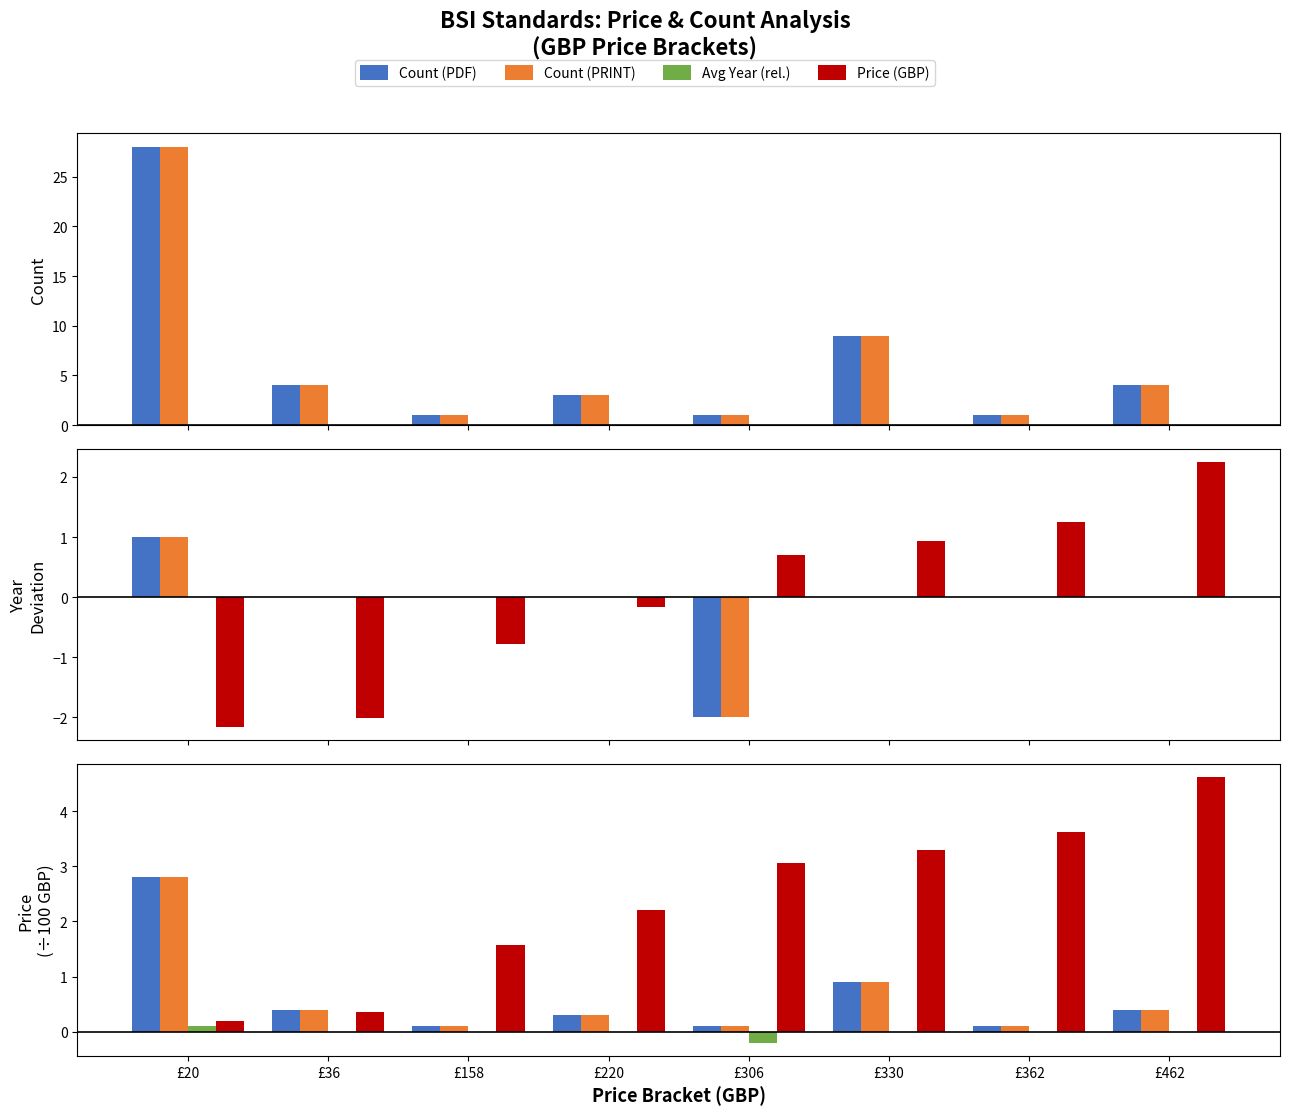

Between £158 and £220, which series saw the biggest shift?

Price (GBP)